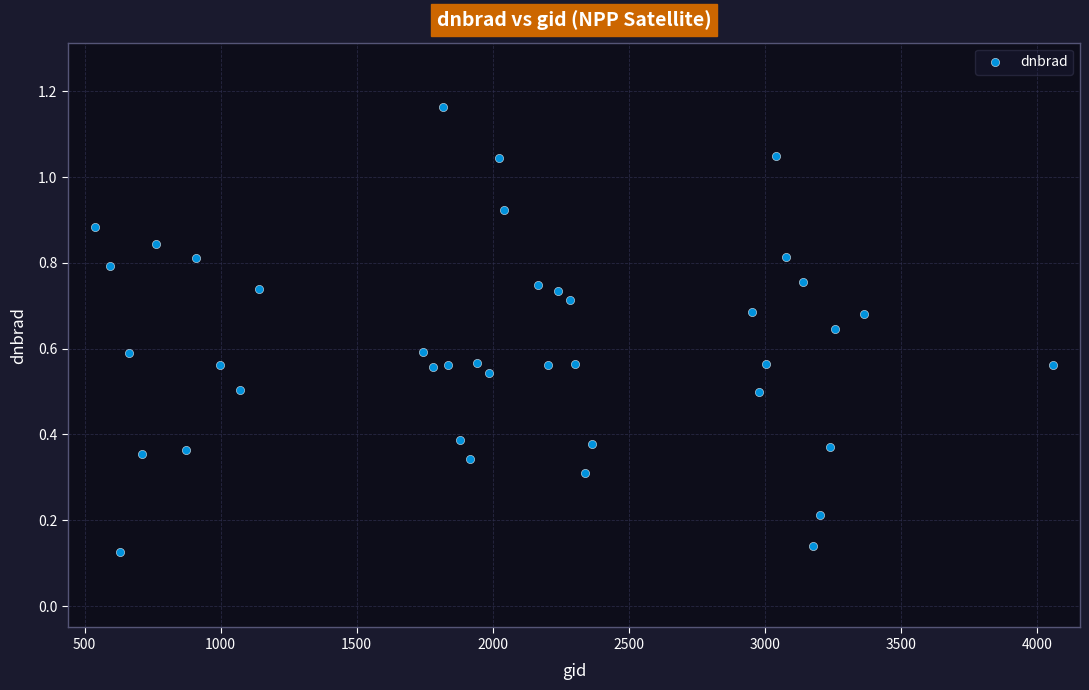

What is the range of X values (max minus min)?

3519.0